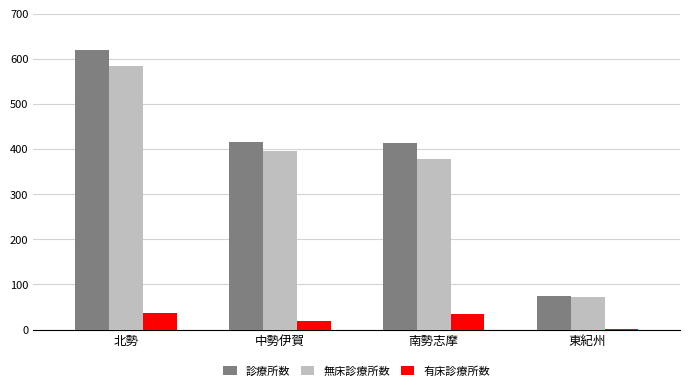

True or false: 有床診療所数 has a value of 14 at 北勢.

False